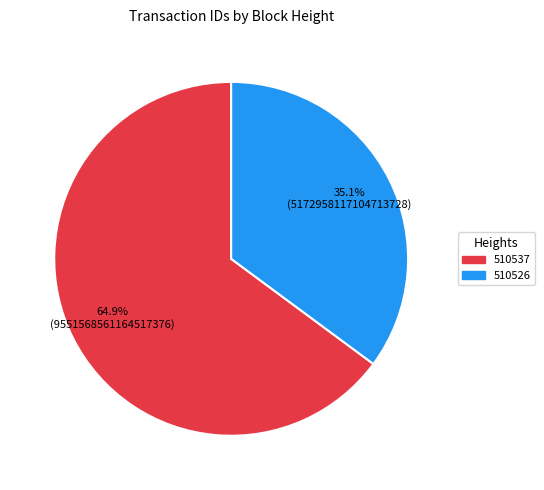

What percentage is NOT represented by 510537?

35.1%